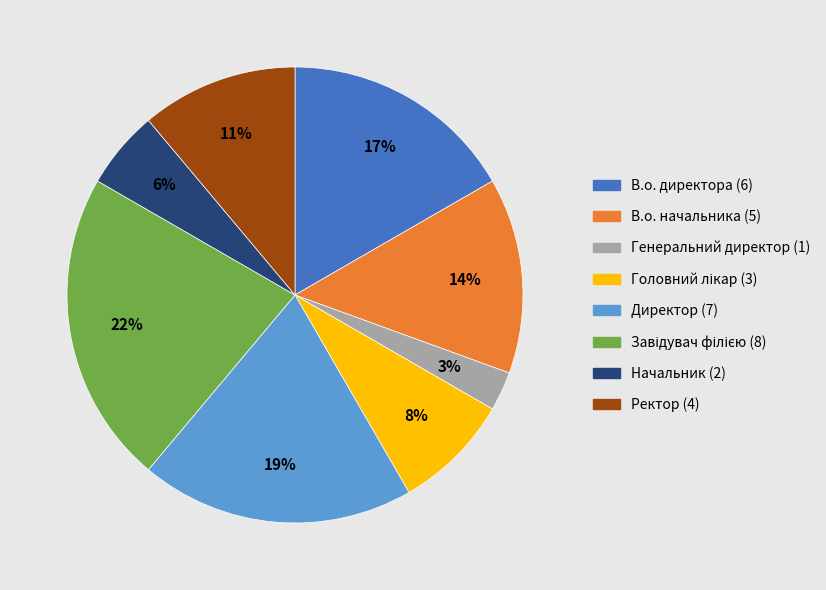

To the nearest percent, what percentage of the pie is Генеральний директор?

3%